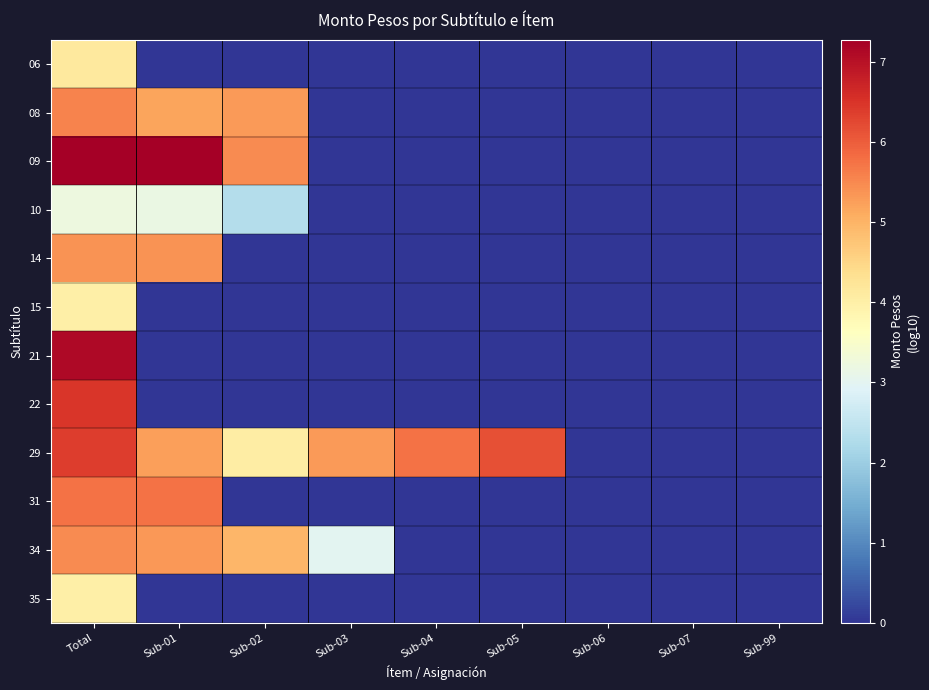

Reading left to right, what are all the values shown in this chart?

06: Total=4.1	Sub-01=0.0	Sub-02=0.0	Sub-03=0.0	Sub-04=0.0	Sub-05=0.0	Sub-06=0.0	Sub-07=0.0	Sub-99=0.0
08: Total=5.5	Sub-01=5.2	Sub-02=5.3	Sub-03=0.0	Sub-04=0.0	Sub-05=0.0	Sub-06=0.0	Sub-07=0.0	Sub-99=0.0
09: Total=7.3	Sub-01=7.3	Sub-02=5.5	Sub-03=0.0	Sub-04=0.0	Sub-05=0.0	Sub-06=0.0	Sub-07=0.0	Sub-99=0.0
10: Total=3.2	Sub-01=3.2	Sub-02=2.3	Sub-03=0.0	Sub-04=0.0	Sub-05=0.0	Sub-06=0.0	Sub-07=0.0	Sub-99=0.0
14: Total=5.4	Sub-01=5.4	Sub-02=0.0	Sub-03=0.0	Sub-04=0.0	Sub-05=0.0	Sub-06=0.0	Sub-07=0.0	Sub-99=0.0
15: Total=4.0	Sub-01=0.0	Sub-02=0.0	Sub-03=0.0	Sub-04=0.0	Sub-05=0.0	Sub-06=0.0	Sub-07=0.0	Sub-99=0.0
21: Total=7.1	Sub-01=0.0	Sub-02=0.0	Sub-03=0.0	Sub-04=0.0	Sub-05=0.0	Sub-06=0.0	Sub-07=0.0	Sub-99=0.0
22: Total=6.5	Sub-01=0.0	Sub-02=0.0	Sub-03=0.0	Sub-04=0.0	Sub-05=0.0	Sub-06=0.0	Sub-07=0.0	Sub-99=0.0
29: Total=6.4	Sub-01=5.2	Sub-02=4.1	Sub-03=5.3	Sub-04=5.8	Sub-05=6.2	Sub-06=0.0	Sub-07=0.0	Sub-99=0.0
31: Total=5.7	Sub-01=5.7	Sub-02=0.0	Sub-03=0.0	Sub-04=0.0	Sub-05=0.0	Sub-06=0.0	Sub-07=0.0	Sub-99=0.0
34: Total=5.5	Sub-01=5.3	Sub-02=5.0	Sub-03=3.0	Sub-04=0.0	Sub-05=0.0	Sub-06=0.0	Sub-07=0.0	Sub-99=0.0
35: Total=4.0	Sub-01=0.0	Sub-02=0.0	Sub-03=0.0	Sub-04=0.0	Sub-05=0.0	Sub-06=0.0	Sub-07=0.0	Sub-99=0.0